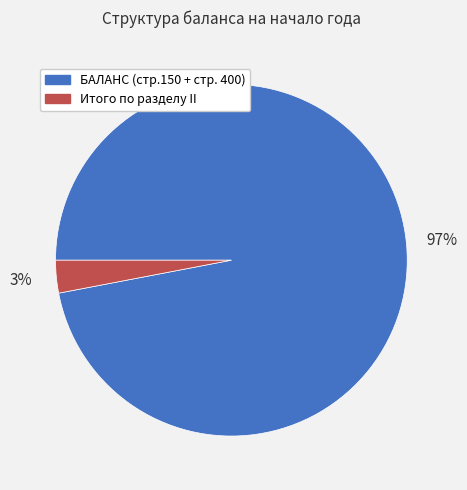

Combined, do БАЛАНС (стр.150 + стр. 400) and Итого по разделу II account for over 50%?

Yes